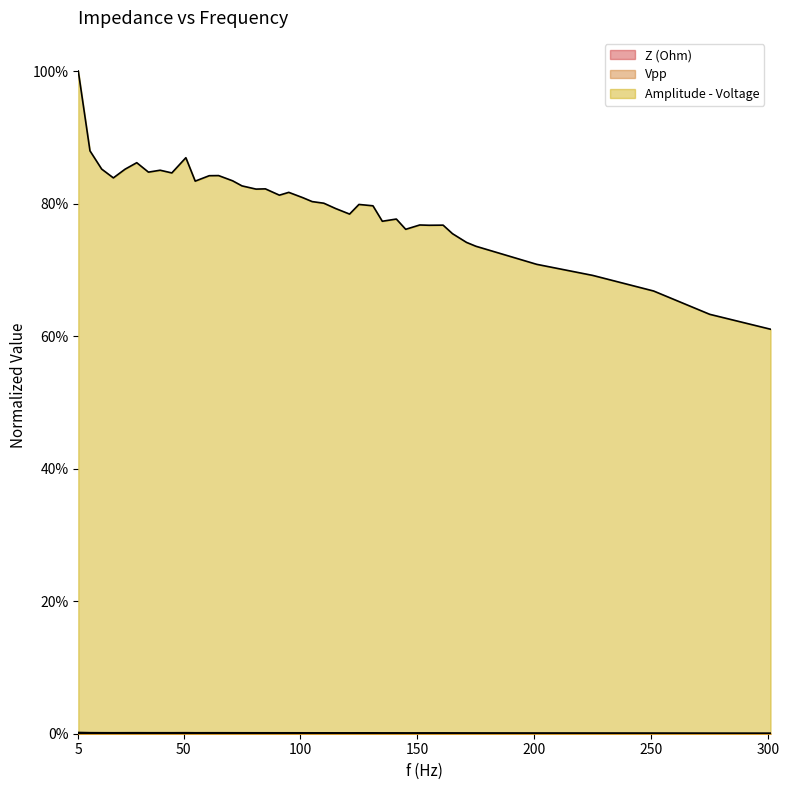

List the labels in order of Amplitude - Voltage value, largest first.

5, 10, 51, 30, 15, 25, 40, 35, 45, 65, 61, 20, 71, 55, 75, 85, 81, 95, 91, 101, 105, 110, 125, 131, 115, 121, 141, 135, 151, 161, 155, 145, 165, 171, 175, 201, 225, 251, 275, 301